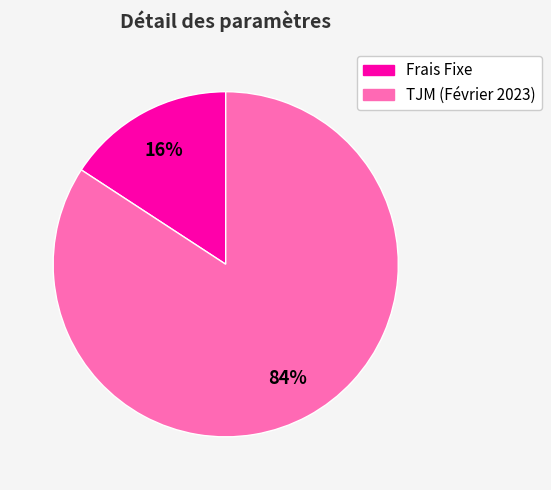

Rank the categories by value from lowest to highest.

Frais Fixe, TJM (Février 2023)